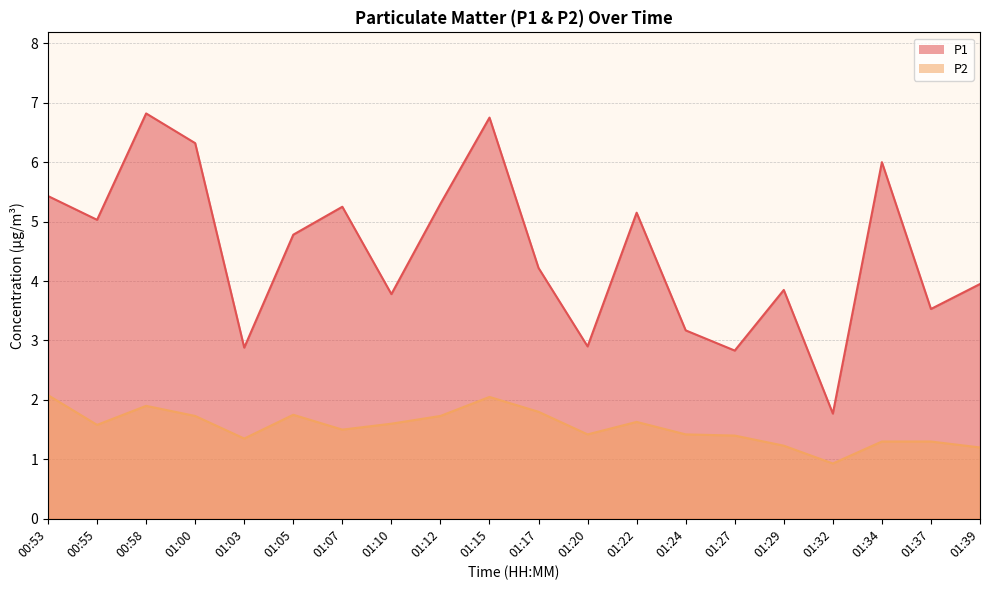

What is the smallest value displayed?

0.9